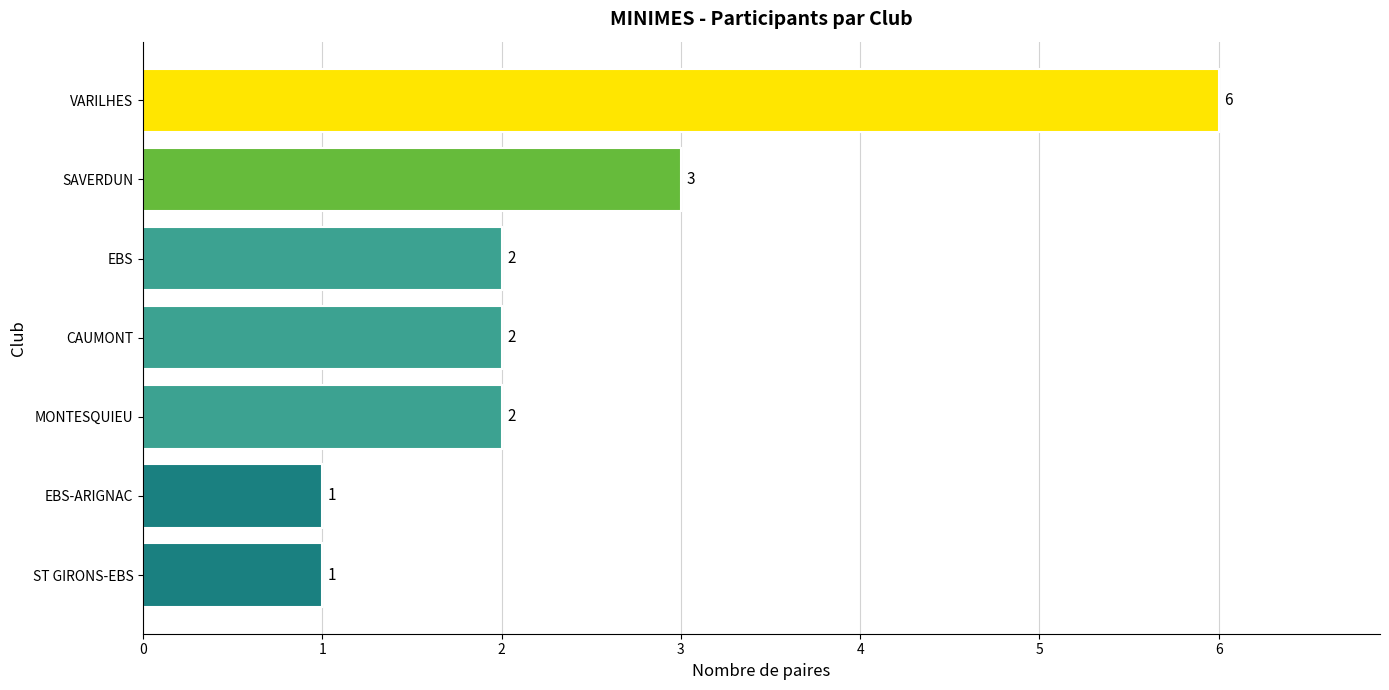

How many values are below 2?

2